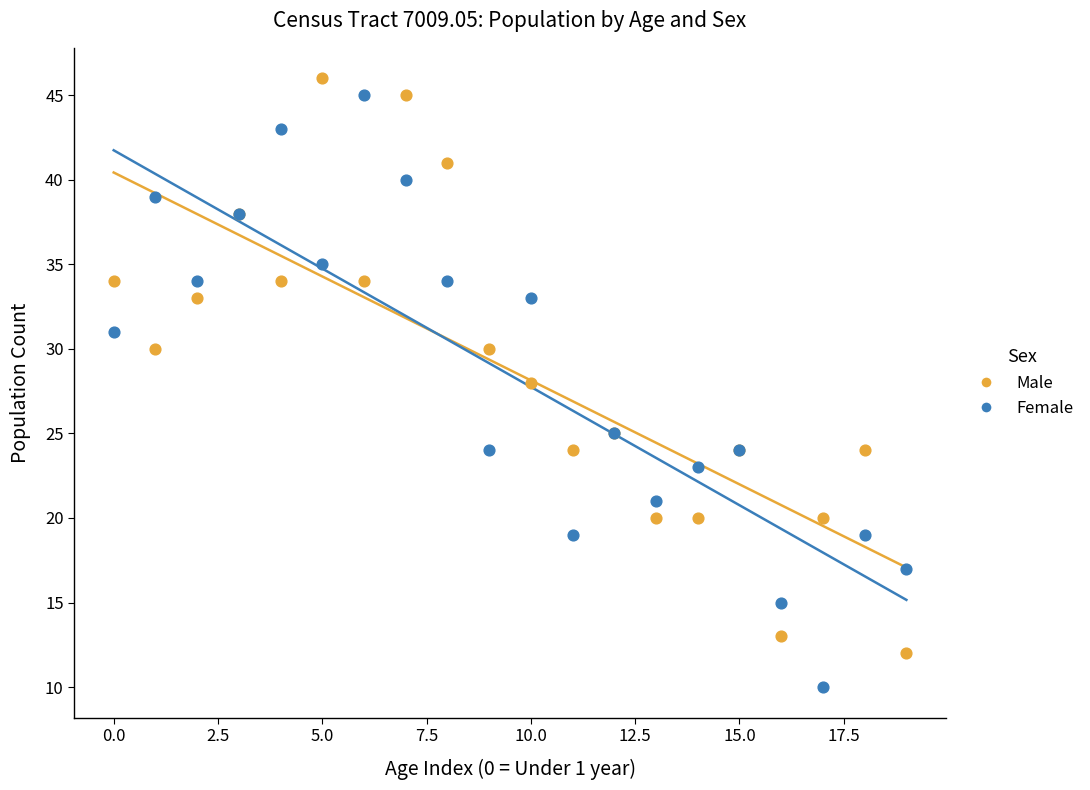

What are all the series names shown in the legend?

Male, Female